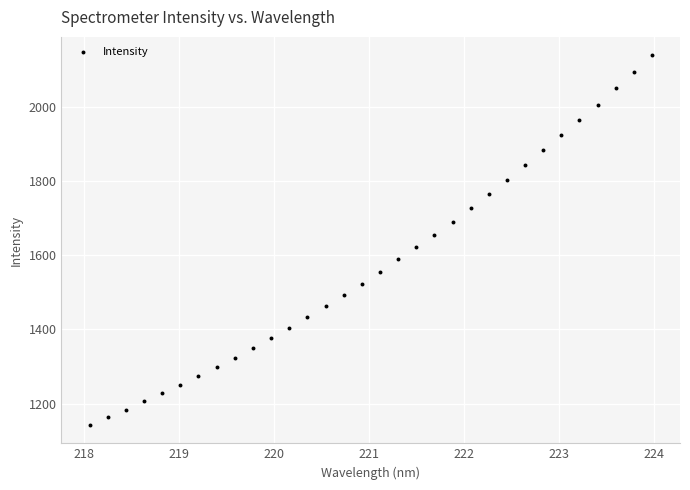

What is the range of X values (max minus min)?

5.9